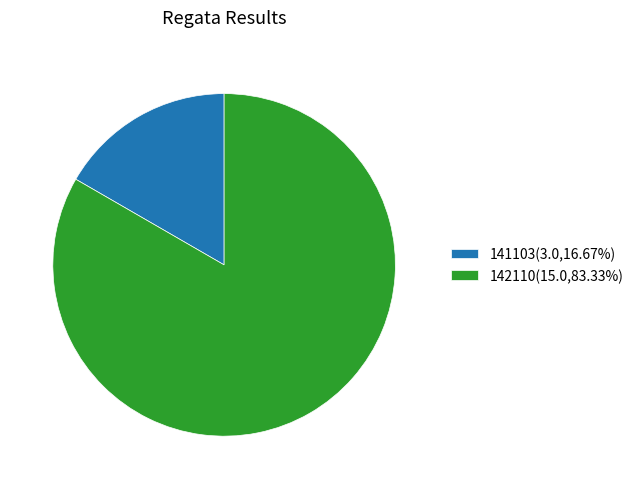

What is the ratio of the value at 142110(15.0,83.33%) to the value at 141103(3.0,16.67%)?

5.0